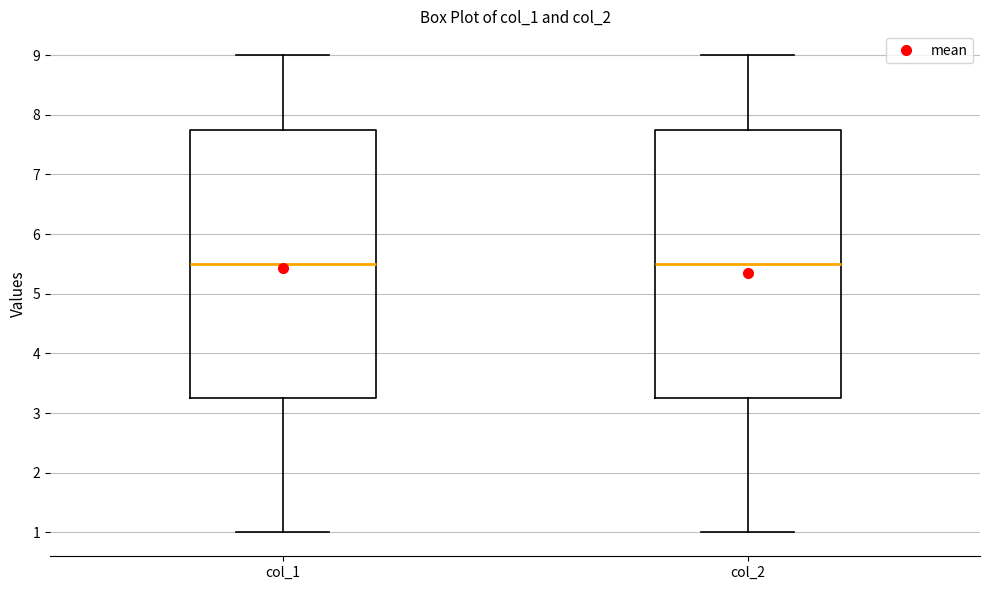

Reading left to right, transcribe this box plot: for each box, give where its median line is, the range the box spans, and where its two whiskers end, as read against the y-axis. The values are not printed on the chart, so give them approximately, as read against the axis.

col_1: median 5.5, box 3.3 to 7.8, whiskers 1.0 to 9.0
col_2: median 5.5, box 3.3 to 7.8, whiskers 1.0 to 9.0